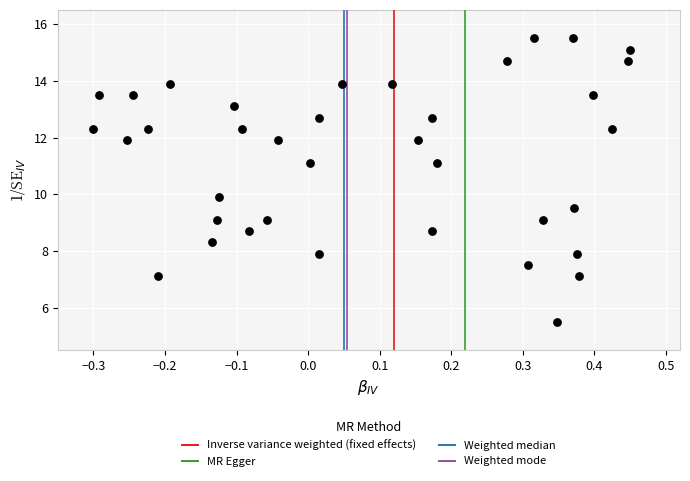

What is the range of X values (max minus min)?

0.8